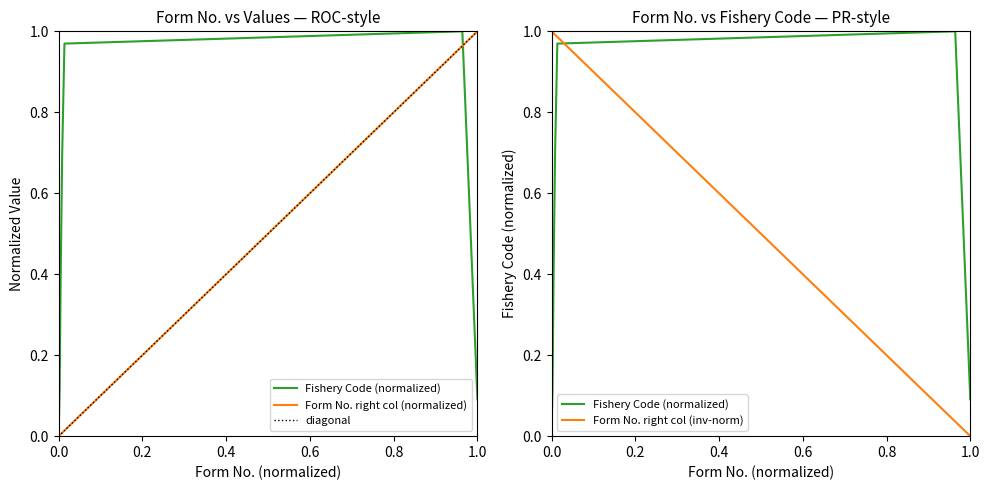

What is the value of the Fishery Code (numeric) point at the 11th from the left?

0.9